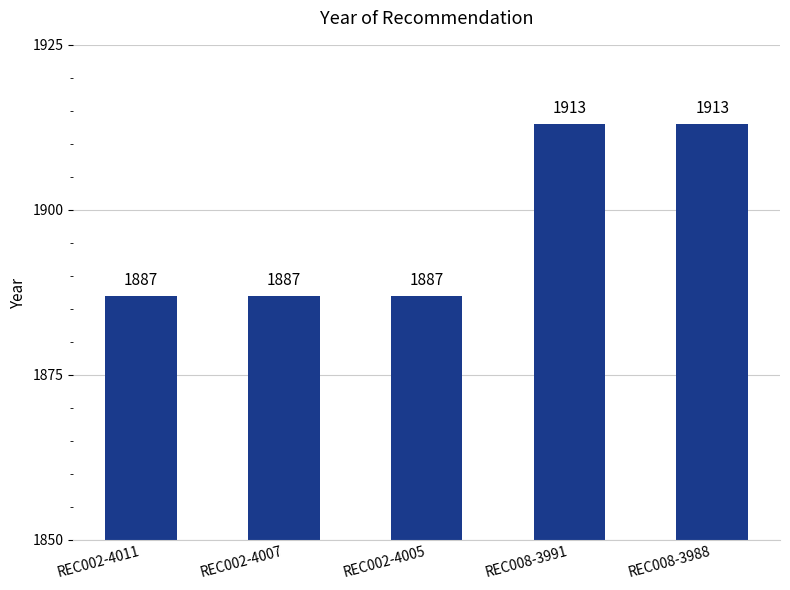

How many values are between 1887 and 1913?

5